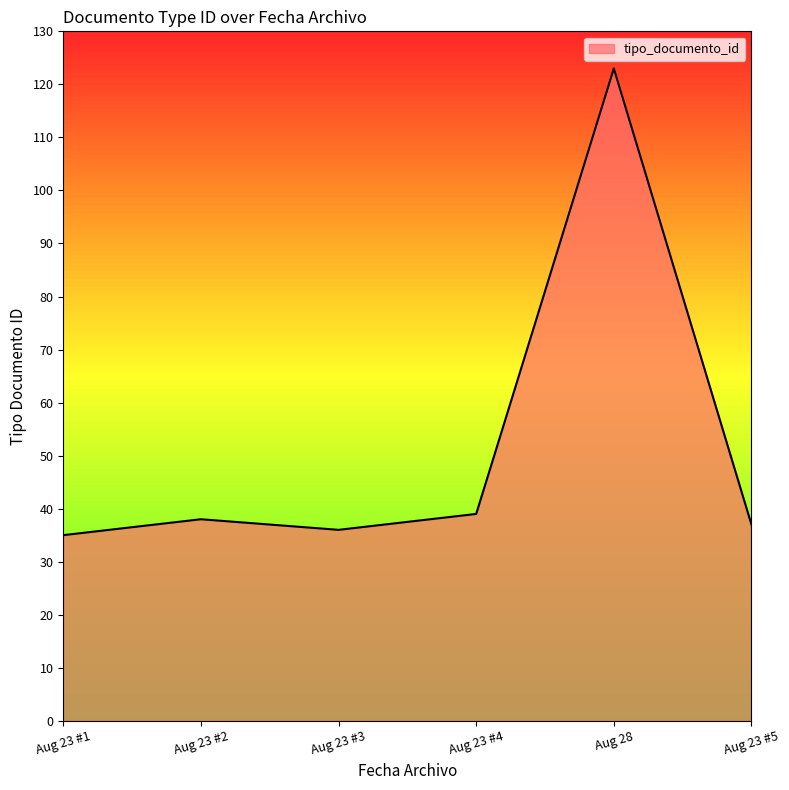

What is the ratio of the value at Aug 23 #3 to the value at Aug 23 #2?

0.9